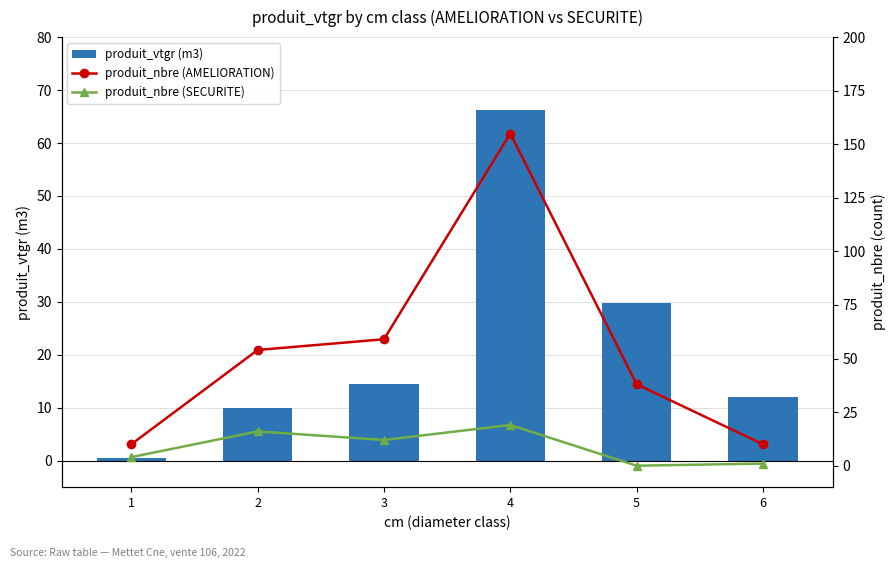

What is the average value of the produit_nbre (AMELIORATION) series?

54.3